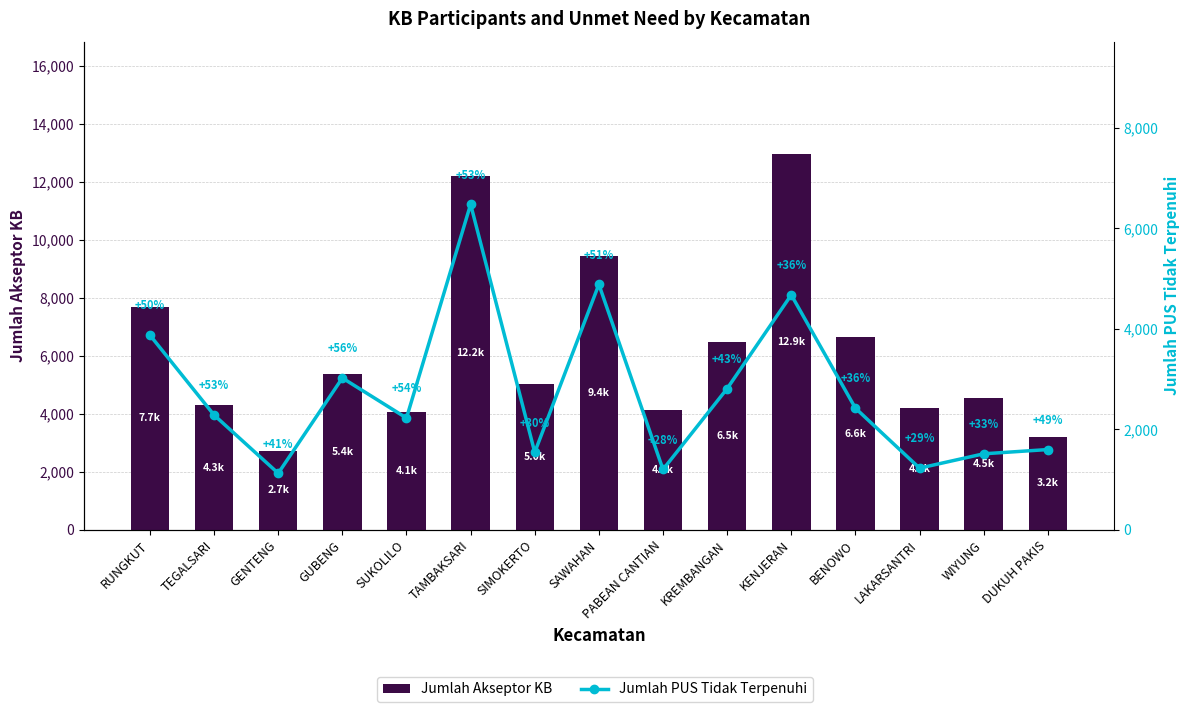

What is the difference between the highest and lowest values at KENJERAN?

8268